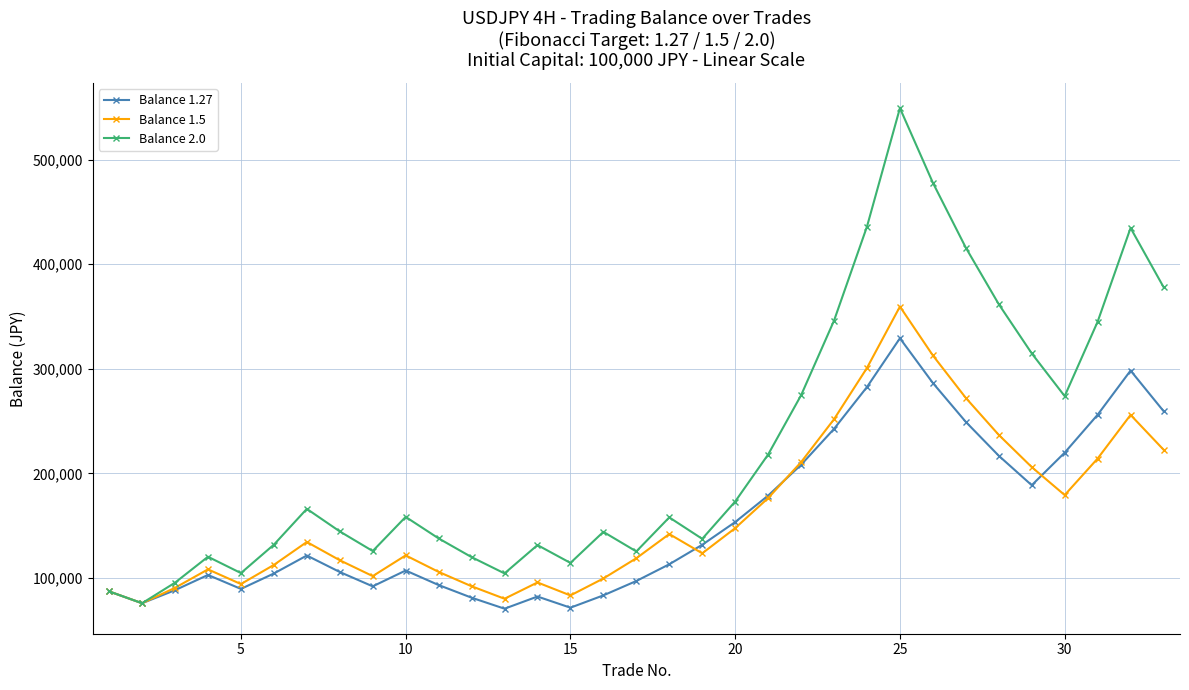

Which series has the widest spread of values?

Balance 2.0